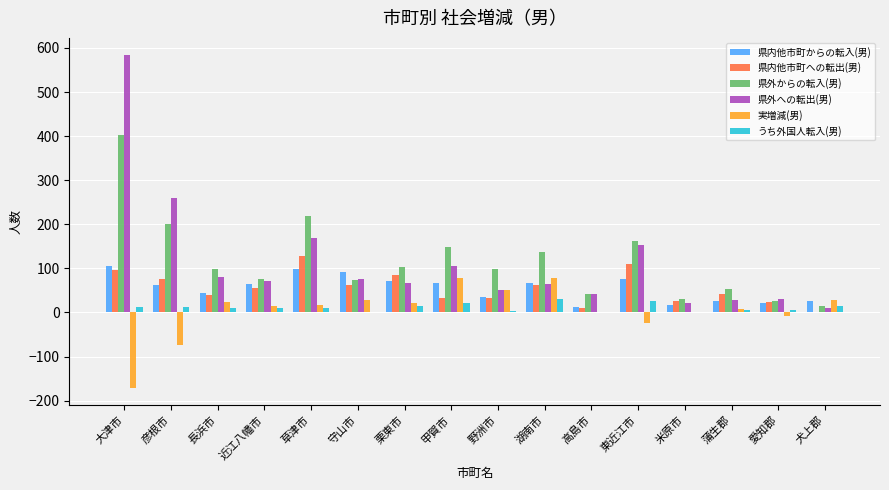

What is the greatest value displayed?

585